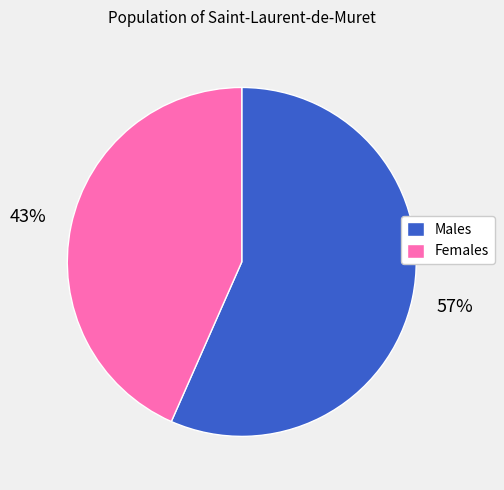

Is the sum of Males and Females greater than half?

Yes